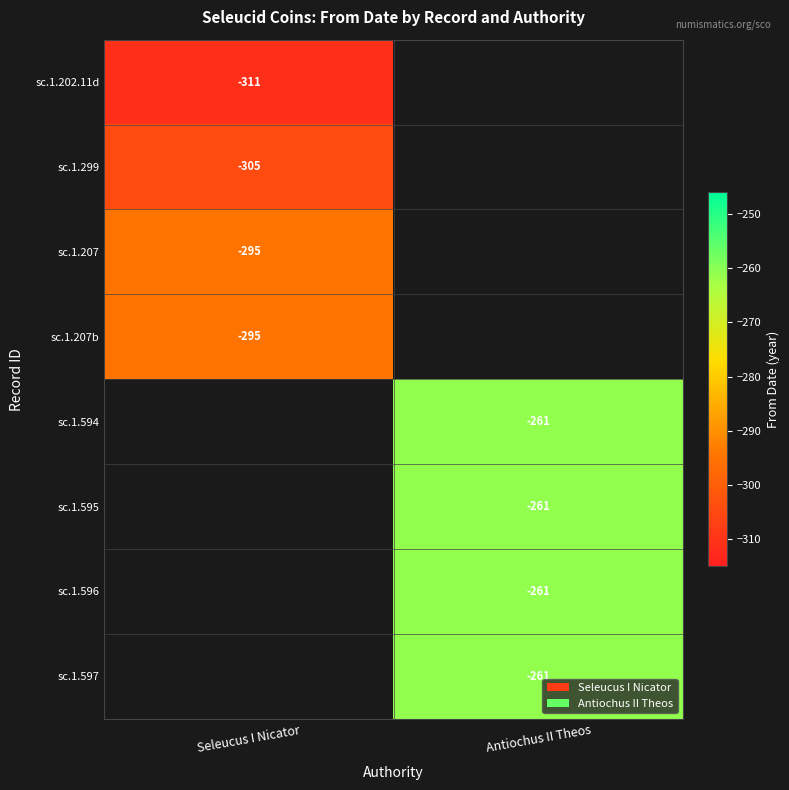

Is it true that sc.1.299 equals -408 at Seleucus I Nicator?

False